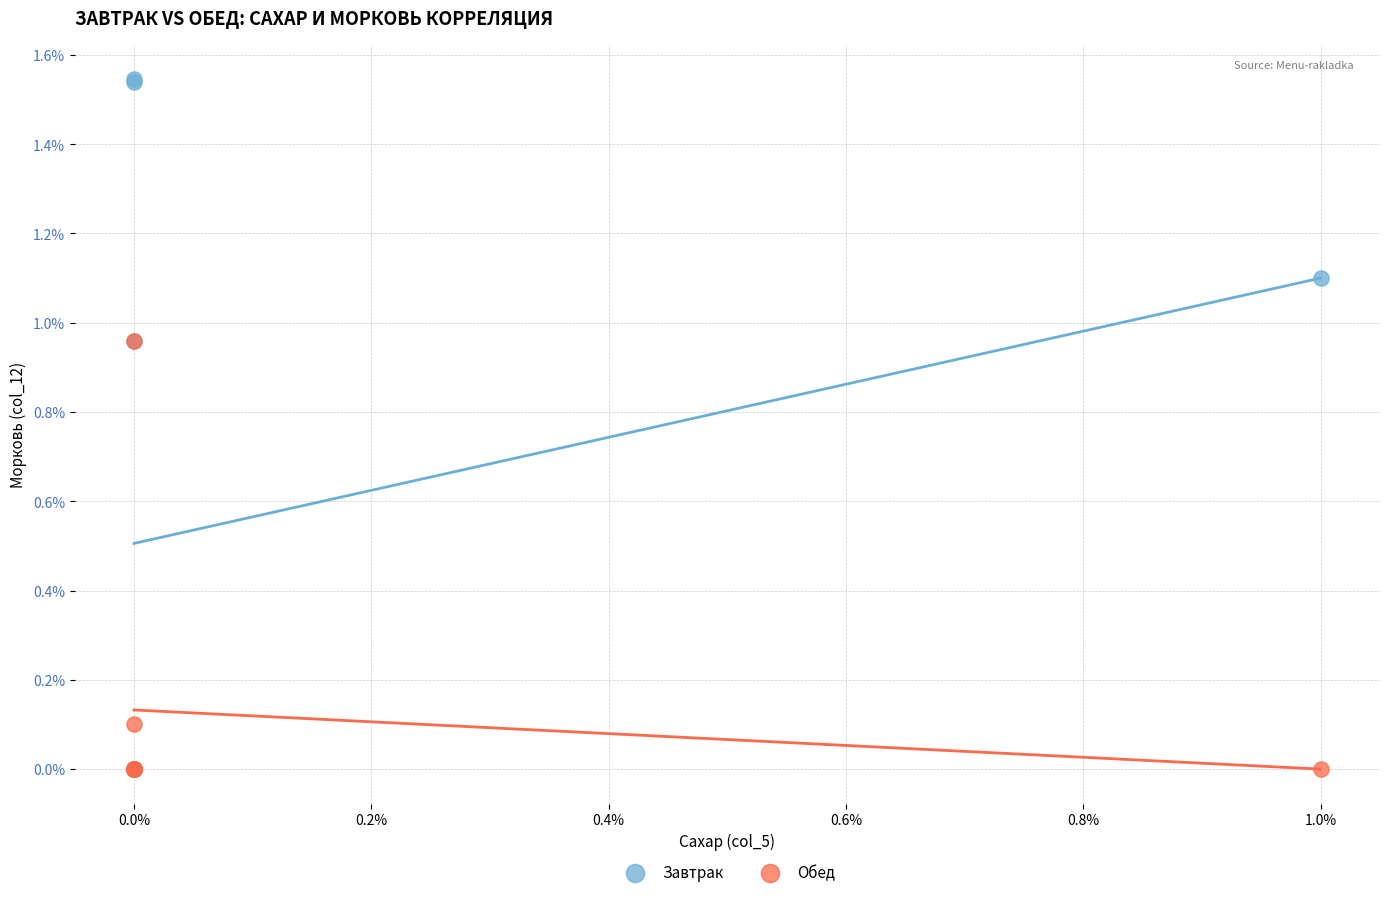

What are all the series names shown in the legend?

Завтрак, Обед